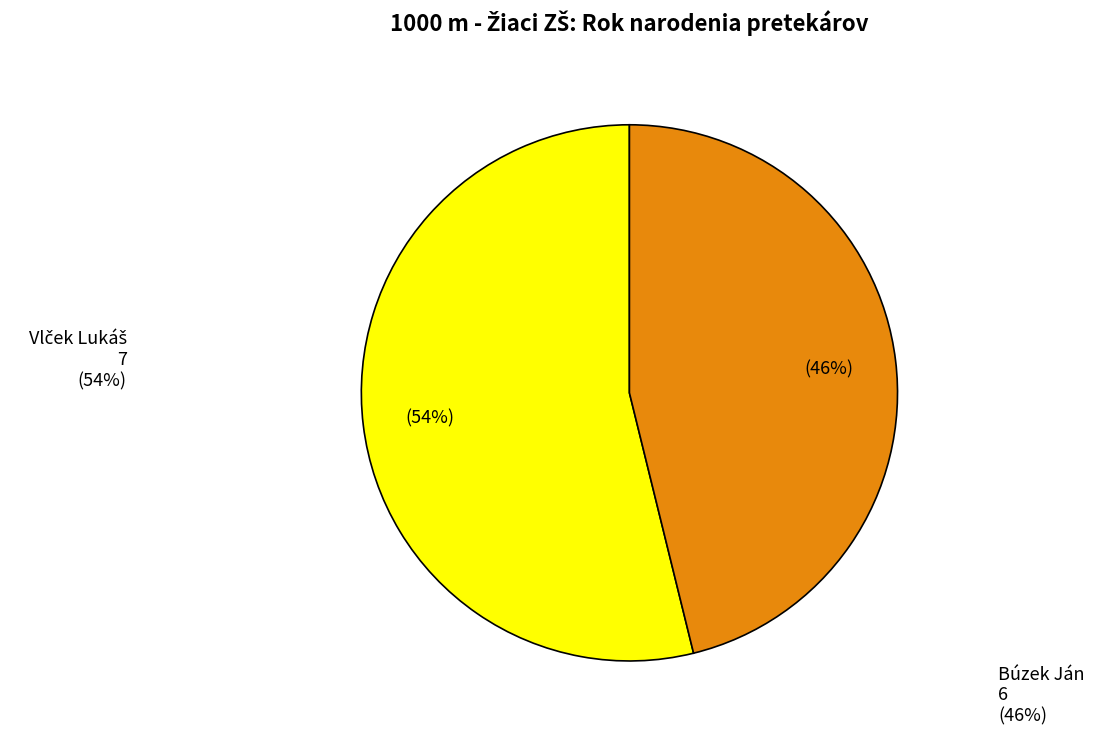

The Búzek Ján slice represents 46% of the pie. True or false?

True